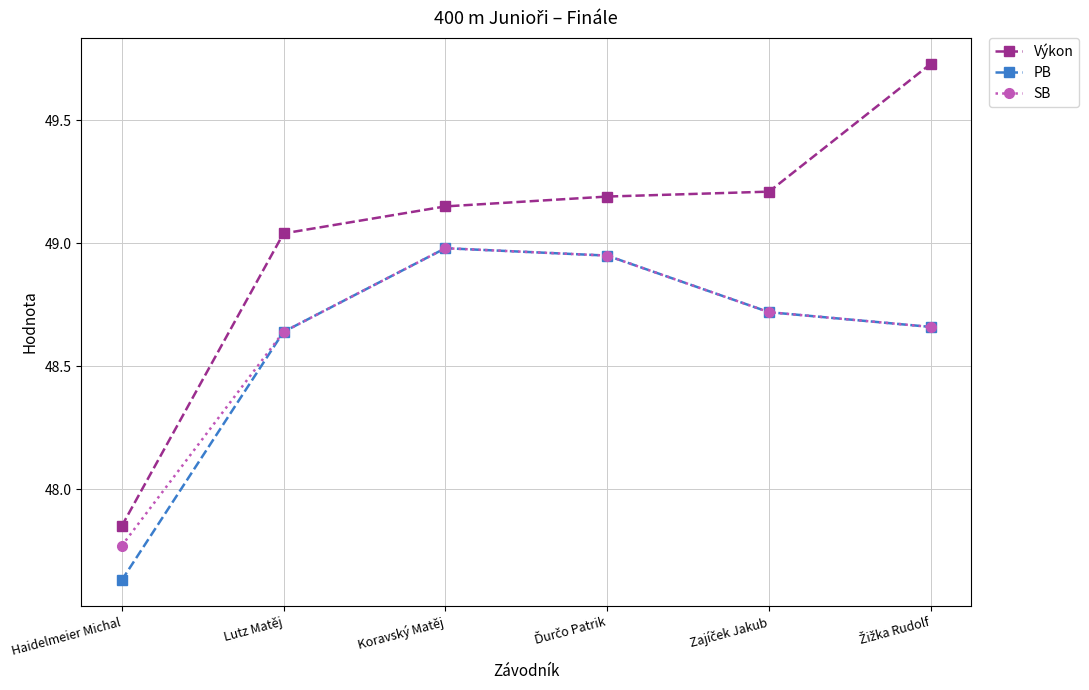

What is the label of the 5th point from the right?

Lutz Matěj